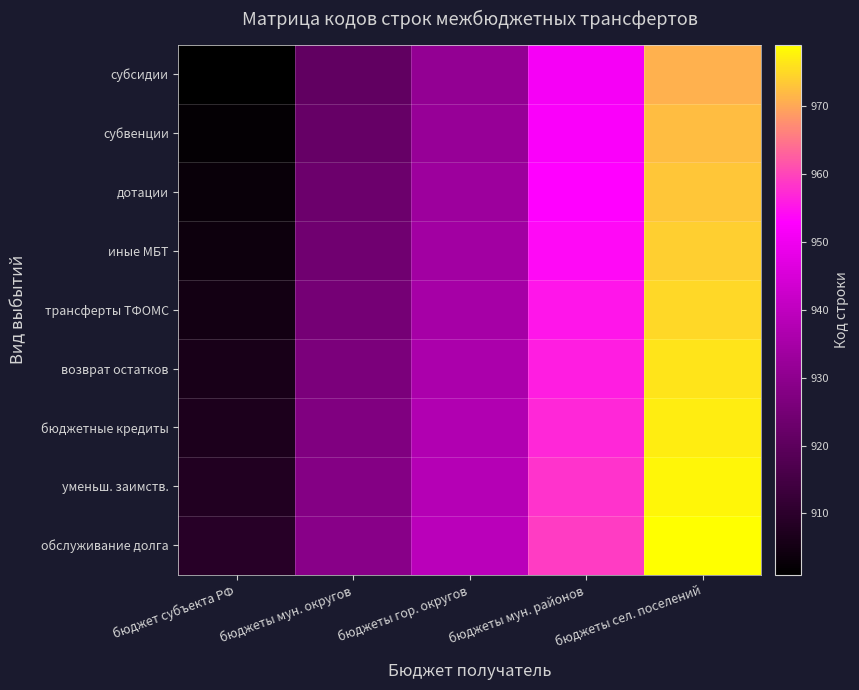

At how many categories does at least one series exceed 970?

1